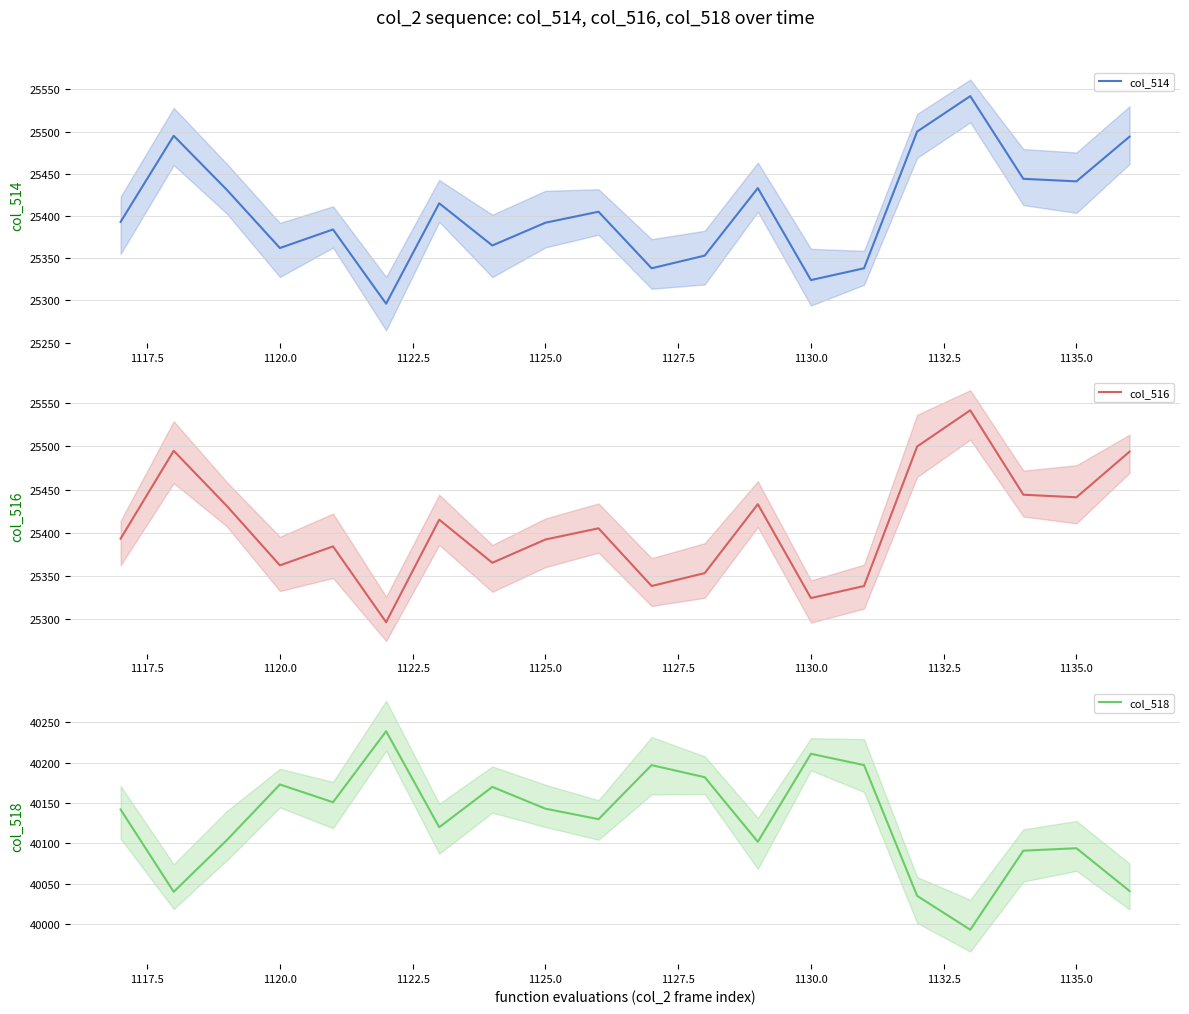

What is the total value across all series at 16?

91077